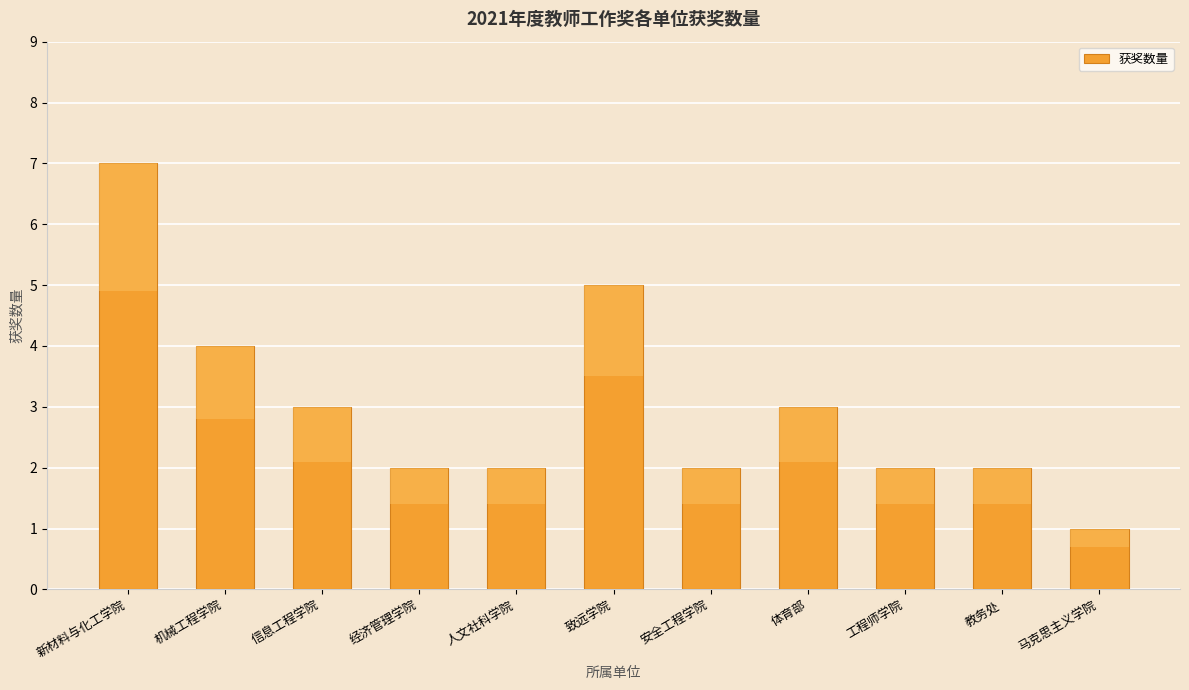

How many bars are there in total?

11